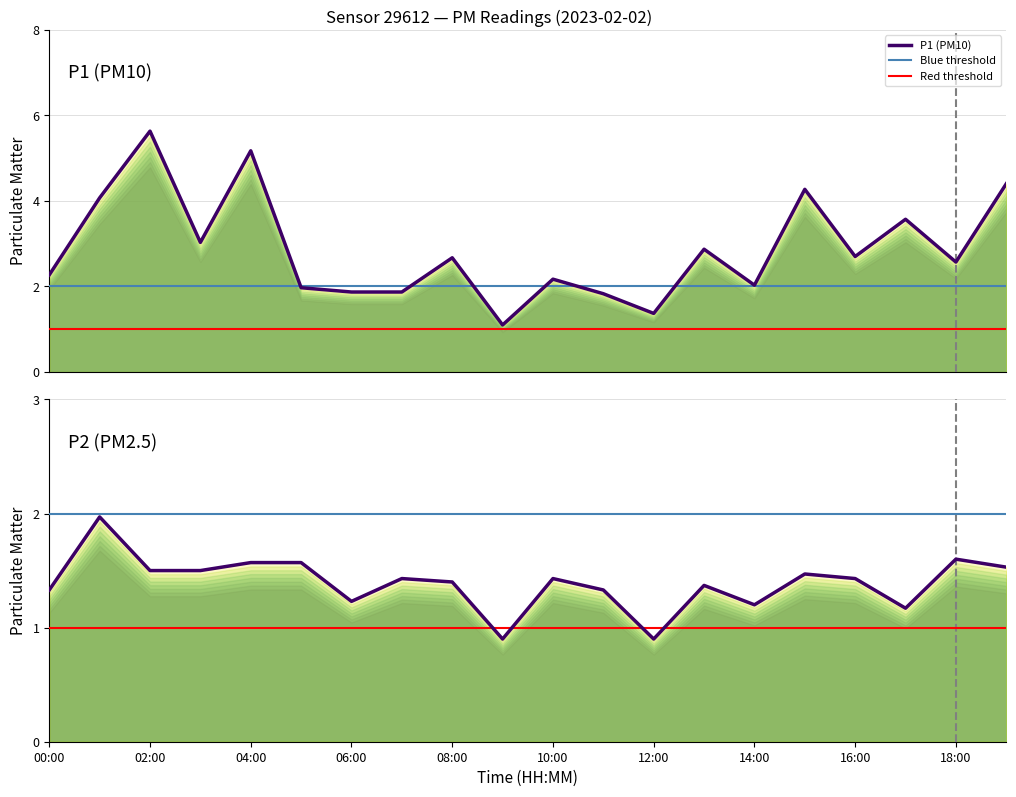

True or false: P1 has more than 2 points higher than both neighbors.

True